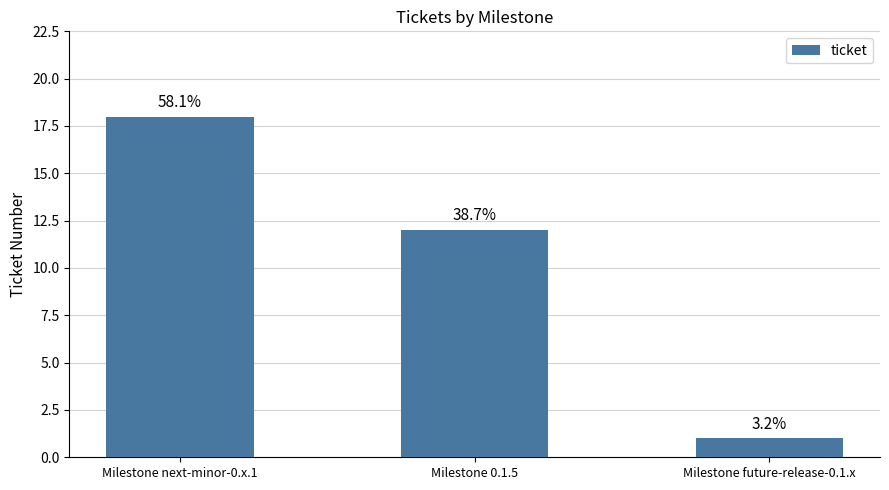

Which category has the highest value across all series?

Milestone next-minor-0.x.1